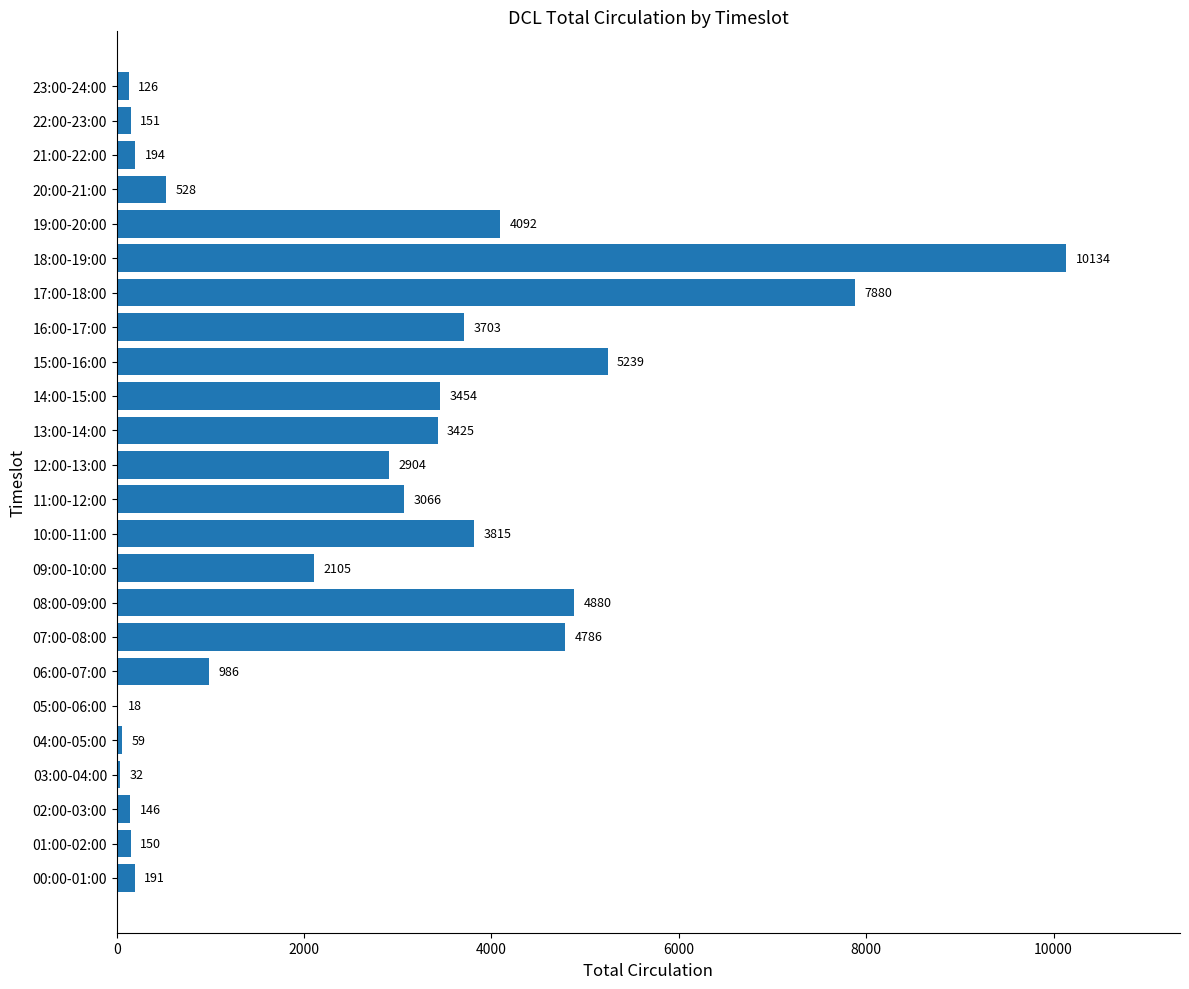

Where is the data nearest to the value 5076?

15:00-16:00